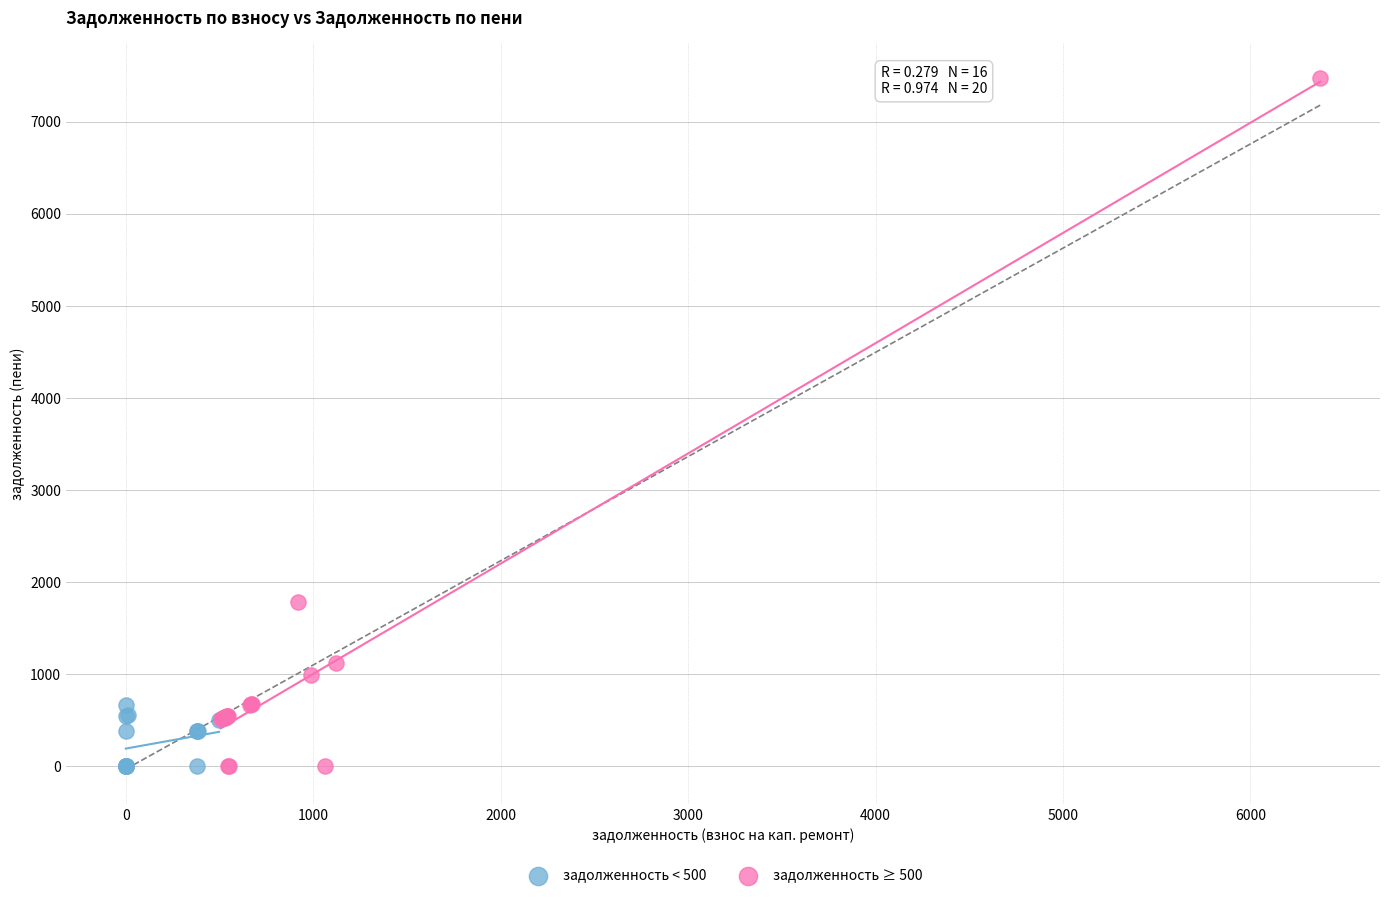

Which series has the widest spread of Y values?

задолженность ≥ 500